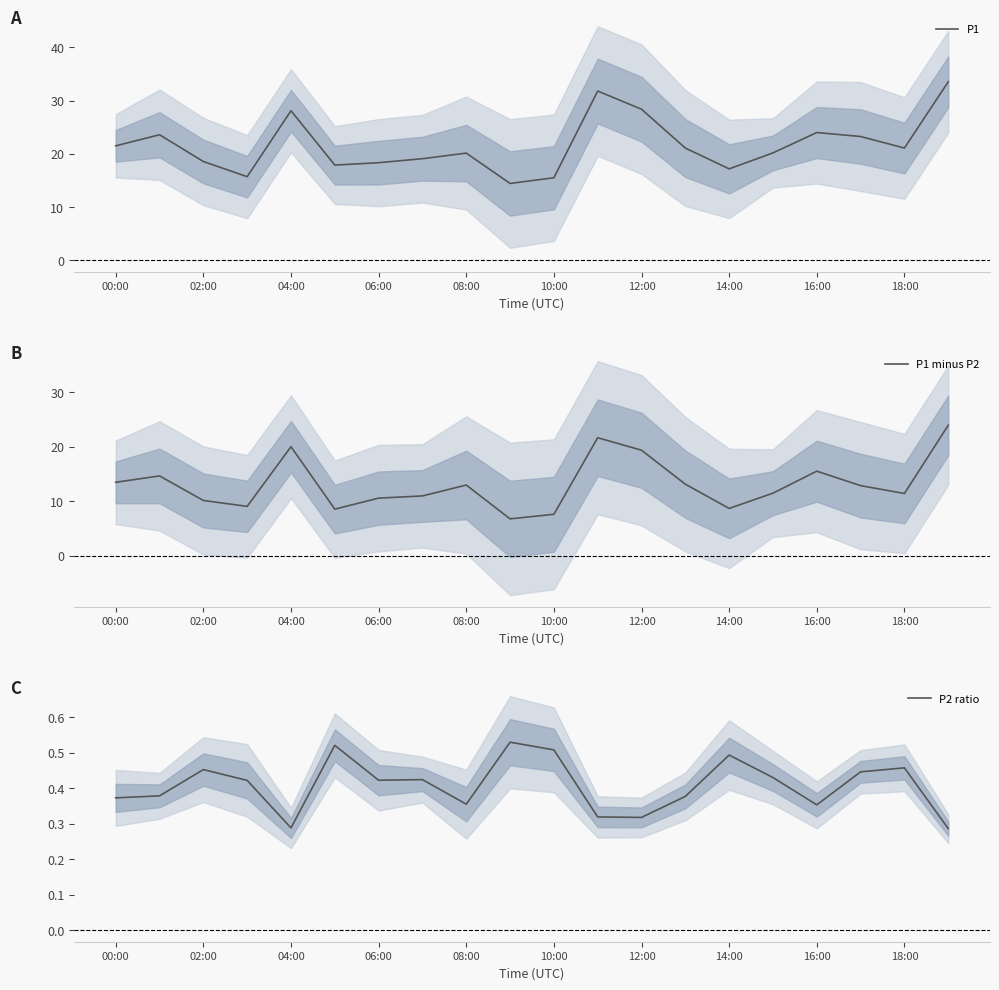

At which category does P2 ratio reach its first local peak?

02:00